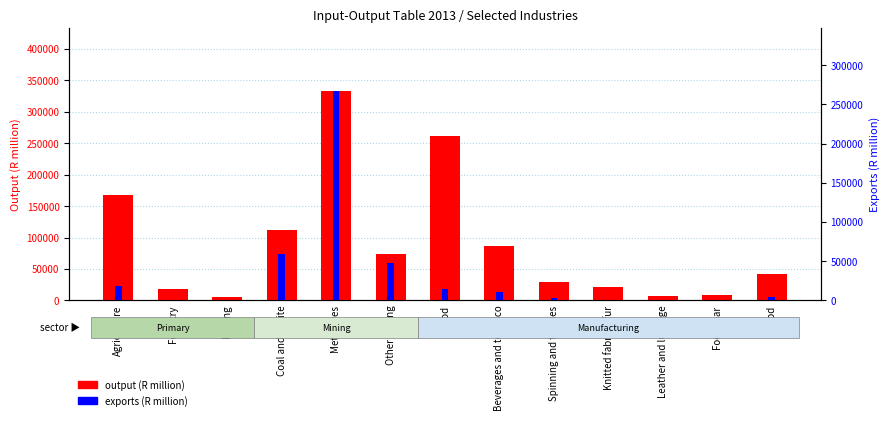

How many bars are there in each group?

2